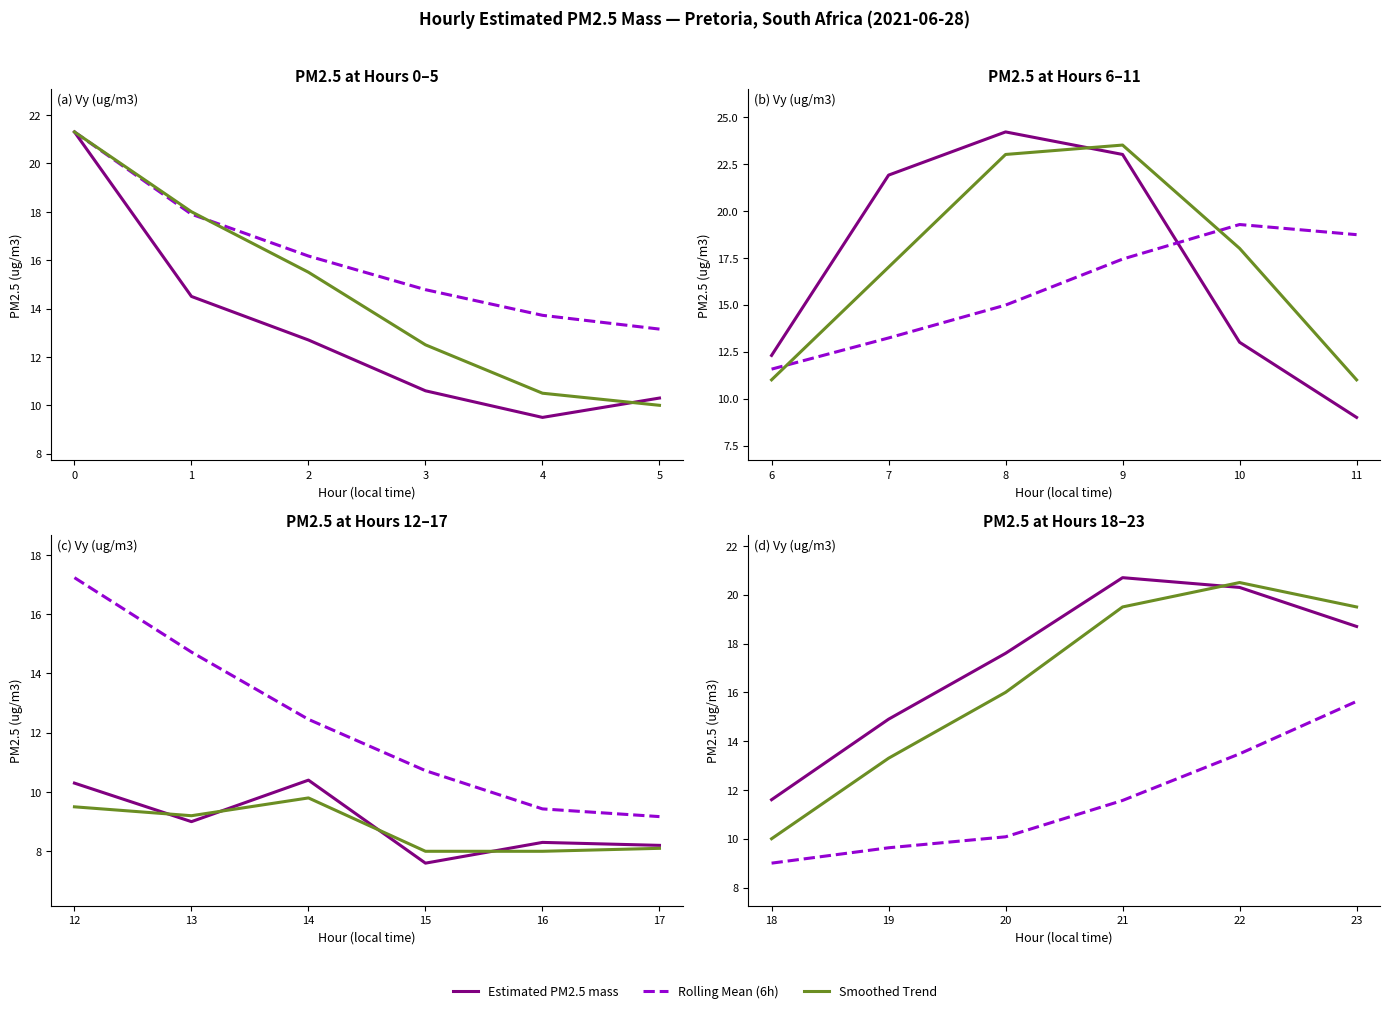

True or false: Smoothed Trend and Rolling Mean (6h) cross at least once.

False